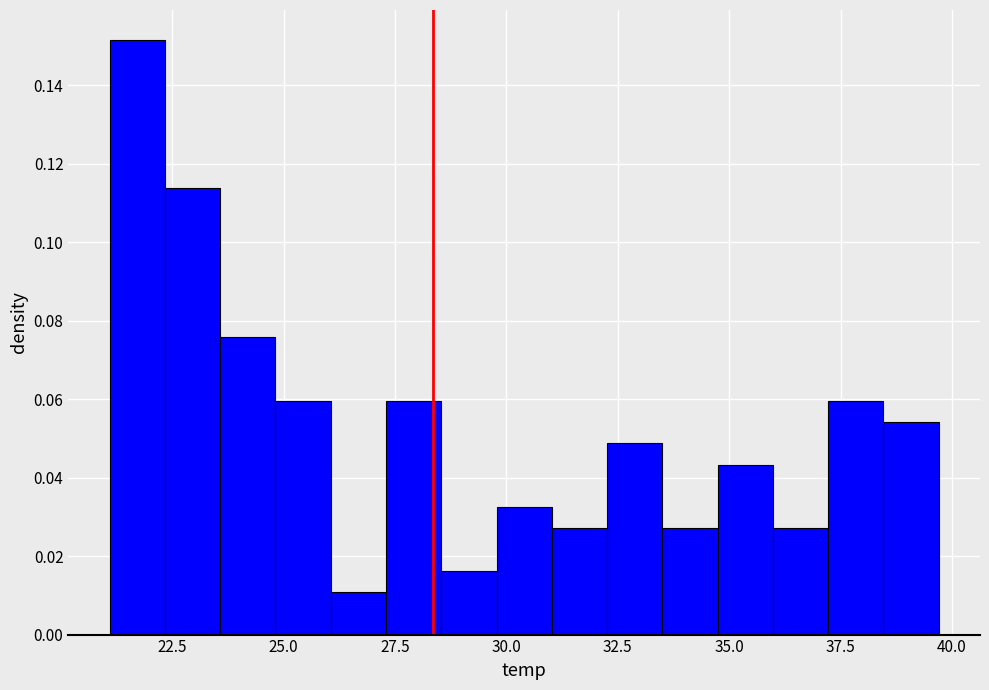

Read against the x-axis, roughly where is the centre of the tallest bar?

21.5